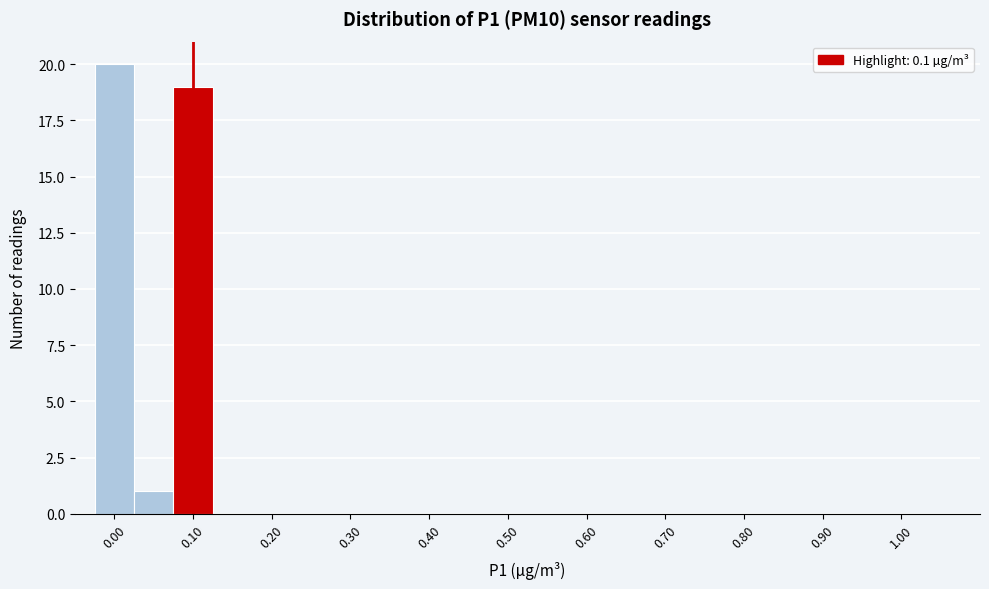

Reading left to right, transcribe this chart: for each bar, give the range it covers on the x-axis and its height. Neither the bar edges nor the heights are printed on the chart, so give them approximately, as read against the axes.

-0.025 to 0.025: 20
0.025 to 0.075: 1
0.075 to 0.125: 19
0.125 to 0.175: 0
0.175 to 0.225: 0
0.225 to 0.275: 0
0.275 to 0.325: 0
0.325 to 0.375: 0
0.375 to 0.425: 0
0.425 to 0.475: 0
0.475 to 0.525: 0
0.525 to 0.575: 0
0.575 to 0.625: 0
0.625 to 0.675: 0
0.675 to 0.725: 0
0.725 to 0.775: 0
0.775 to 0.825: 0
0.825 to 0.875: 0
0.875 to 0.925: 0
0.925 to 0.975: 0
0.975 to 1.025: 0
1.025 to 1.075: 0